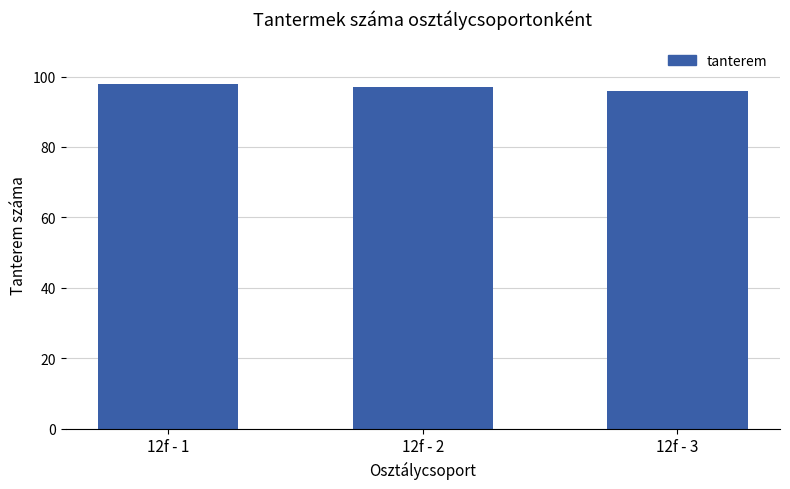

Reading left to right, transcribe all the data shown in this chart.

98	97	96